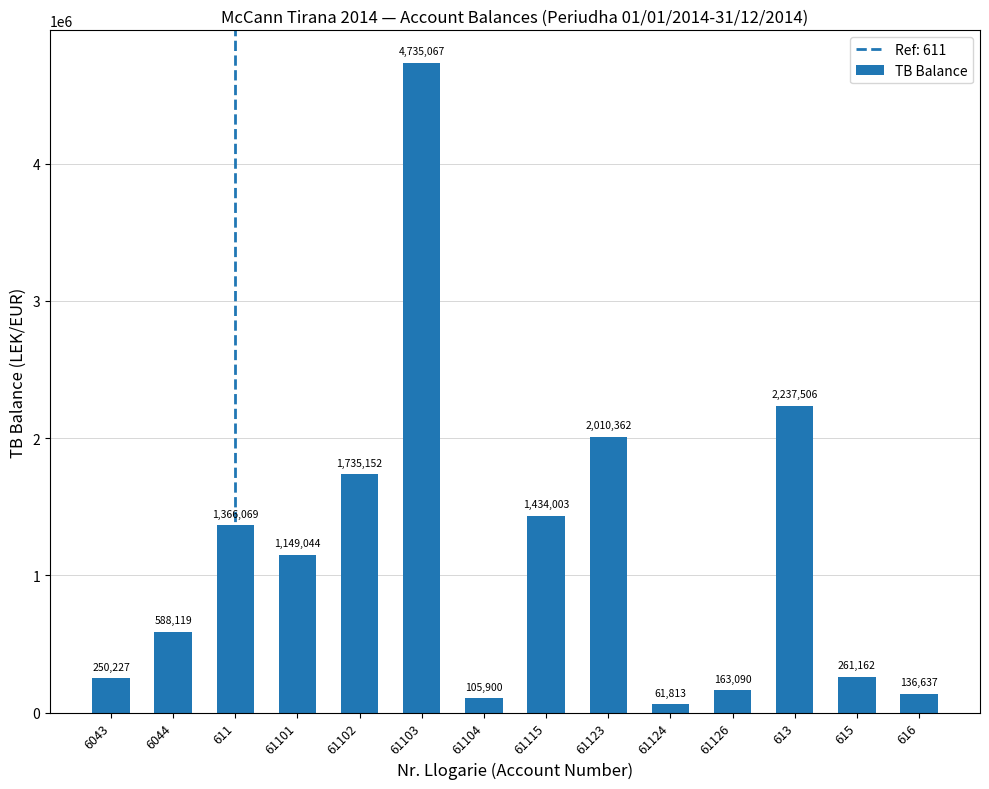

How many values are below 1149043?

7